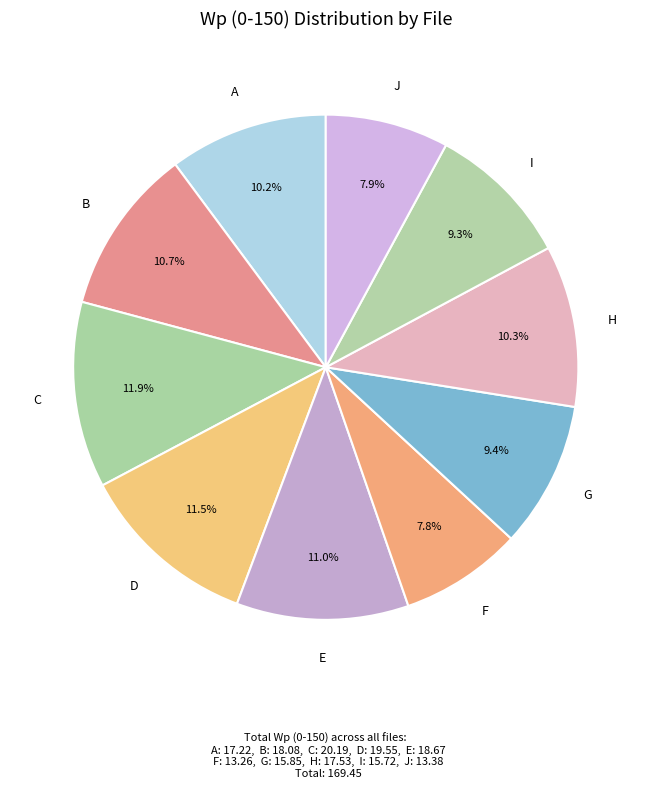

Does J account for over 50% of the chart?

No